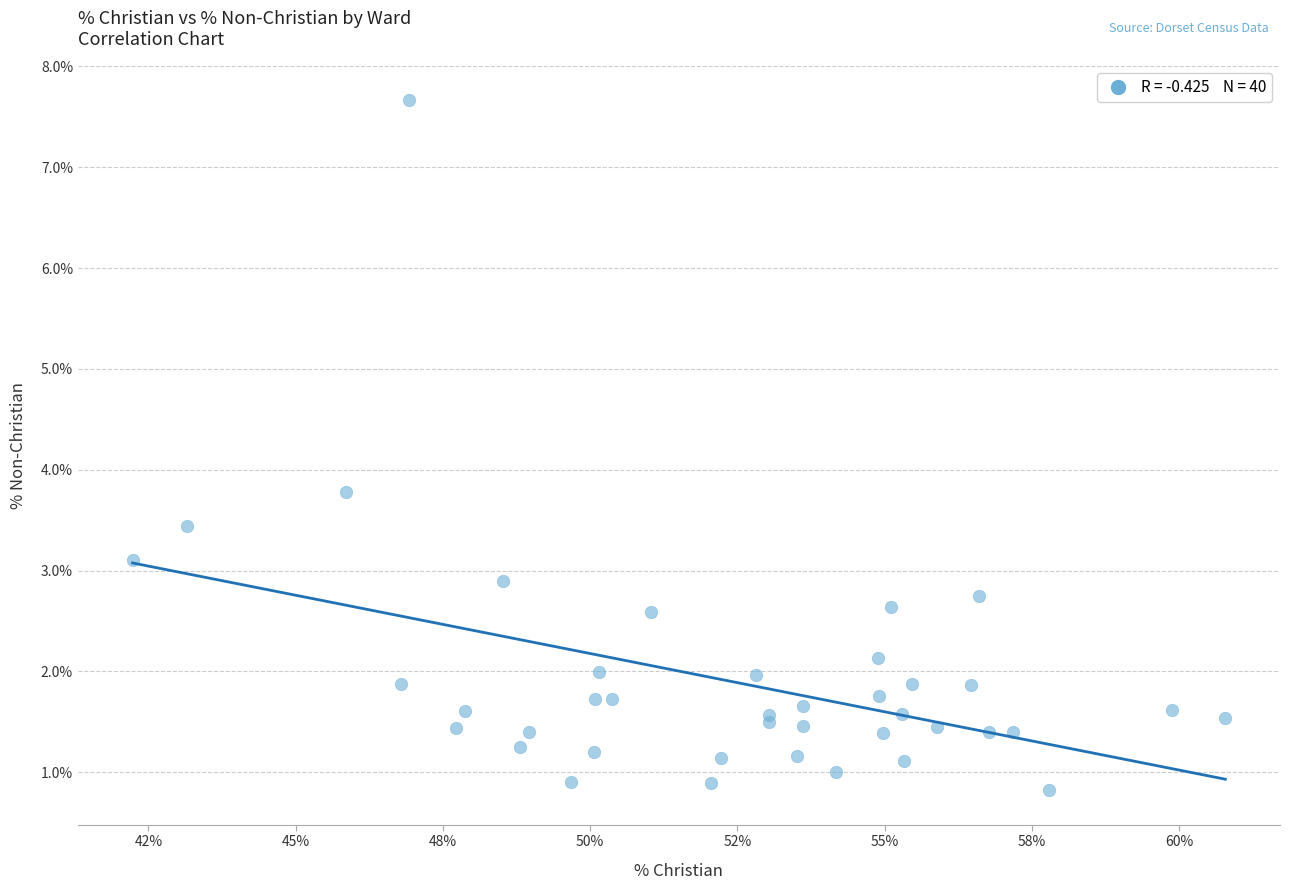

What Y value in the scatter plot is closest to 4?

3.8